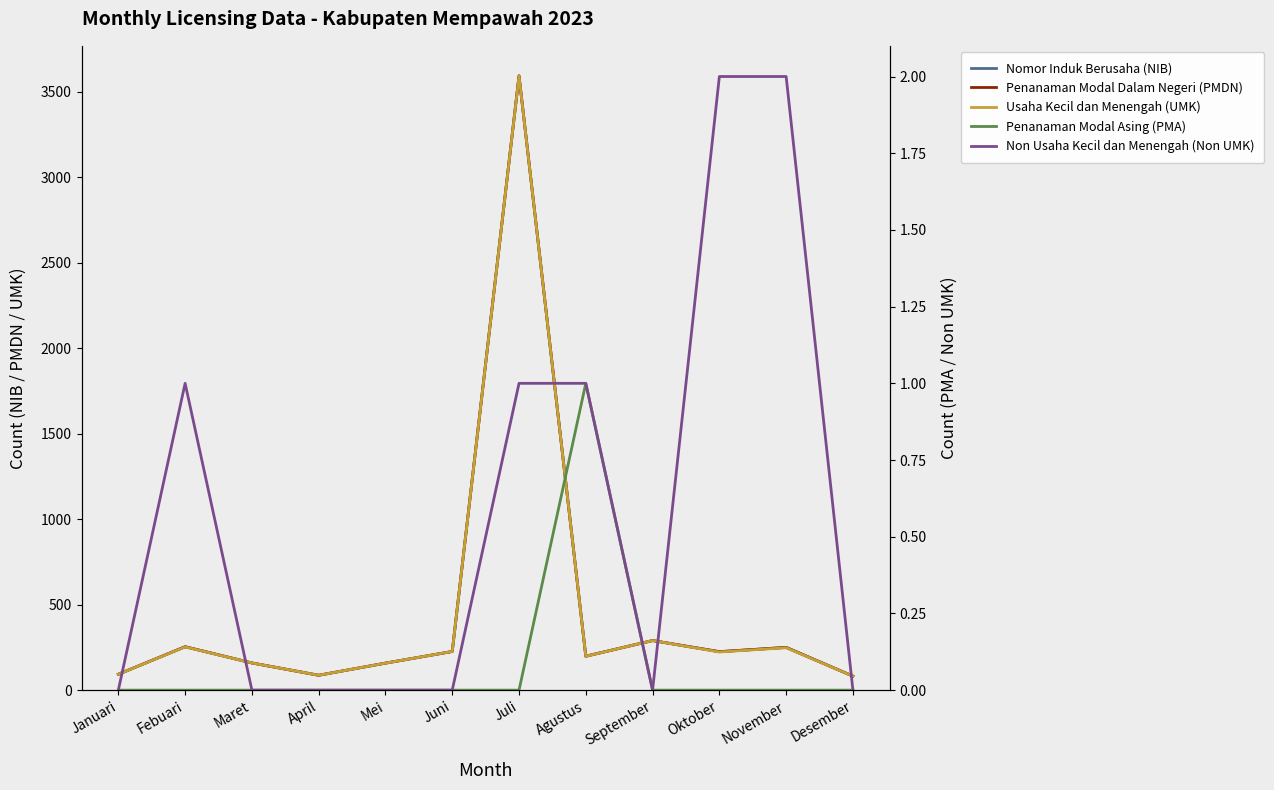

True or false: Nomor Induk Berusaha (NIB) and Penanaman Modal Asing (PMA) intersect in this chart.

False